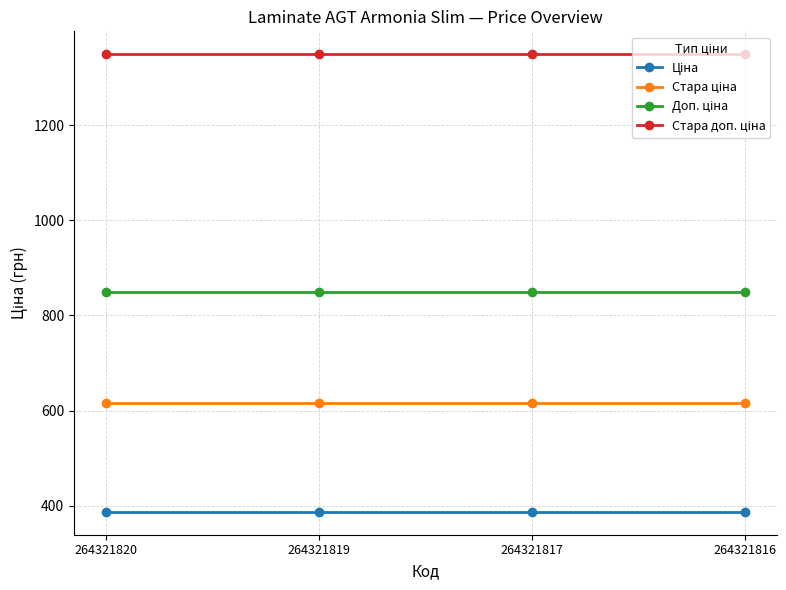

What is the difference between the highest and lowest values at 264321820?

962.9